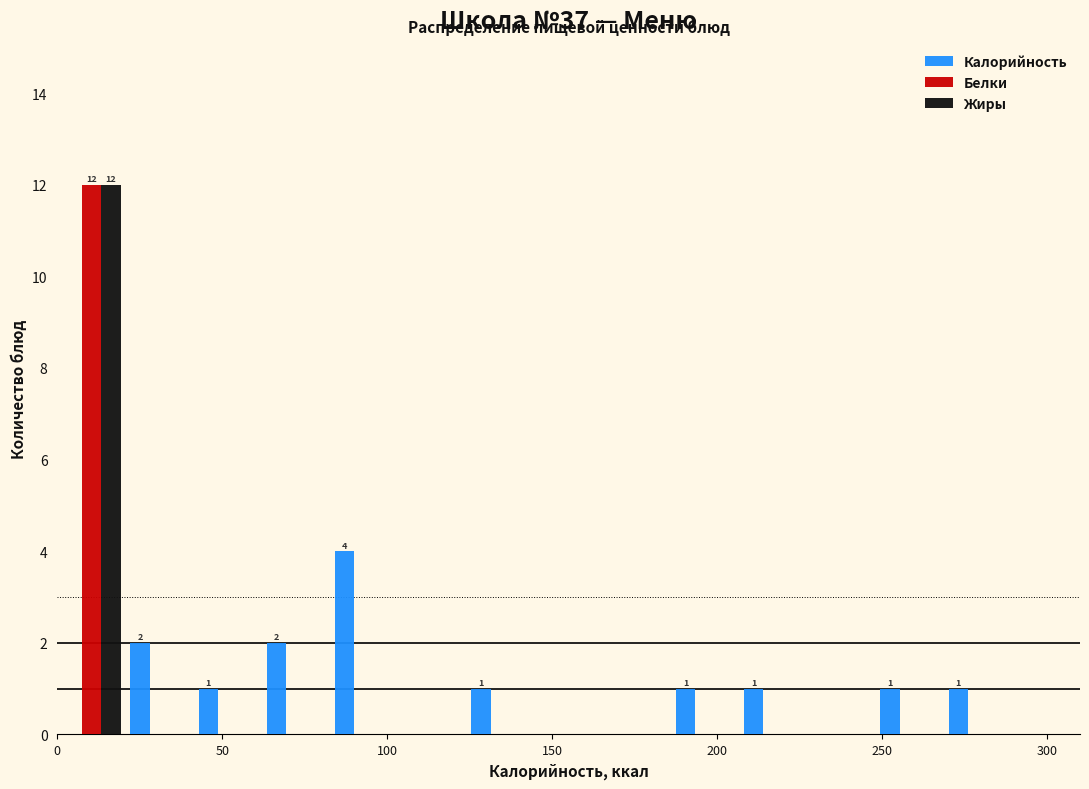

In the Калорийность series, which range on the x-axis has the tallest bar?

85 to 105